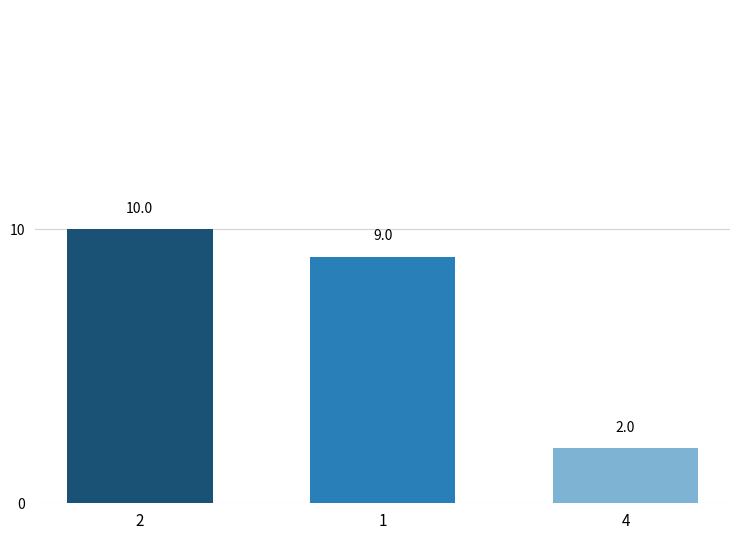

Rank the categories by value from lowest to highest.

4, 1, 2